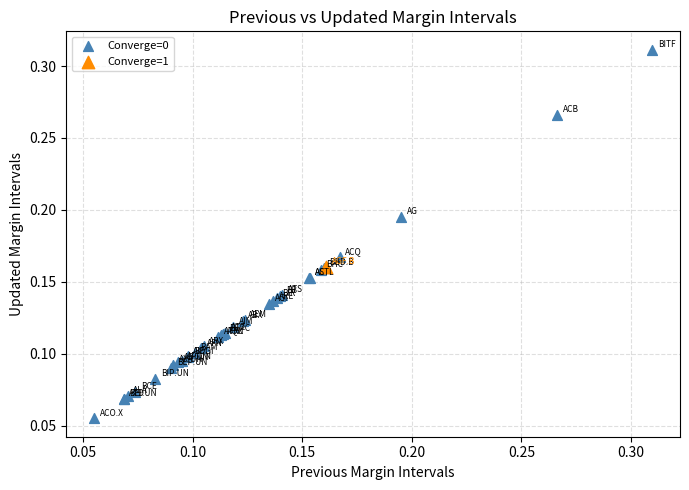

What are all the series names shown in the legend?

Converge=0, Converge=1